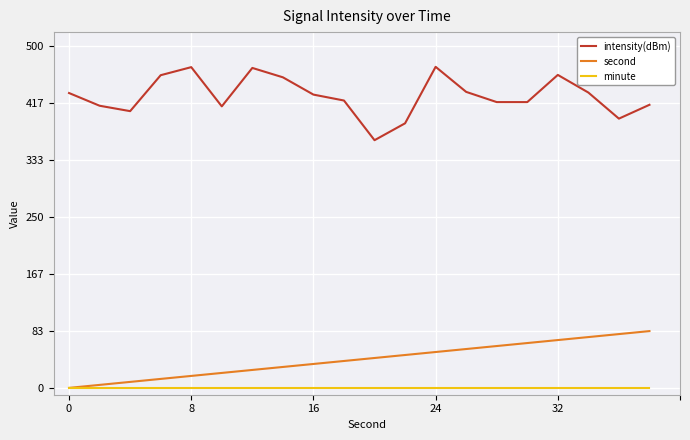

True or false: intensity(dBm) and minute cross at least once.

False